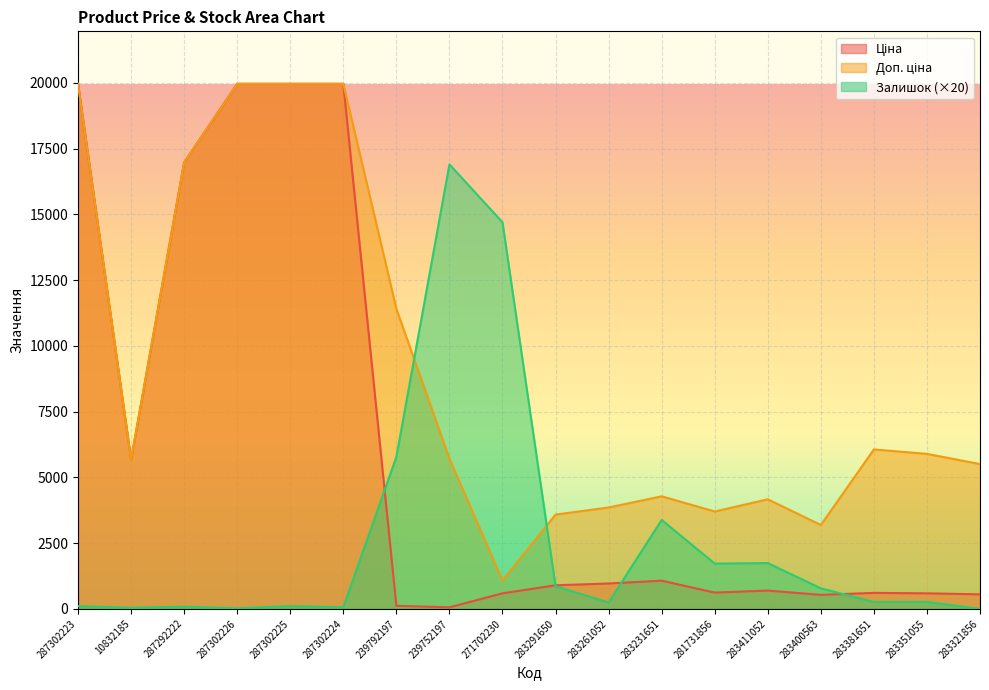

At which category does Залишок reach its first local peak?

287292222